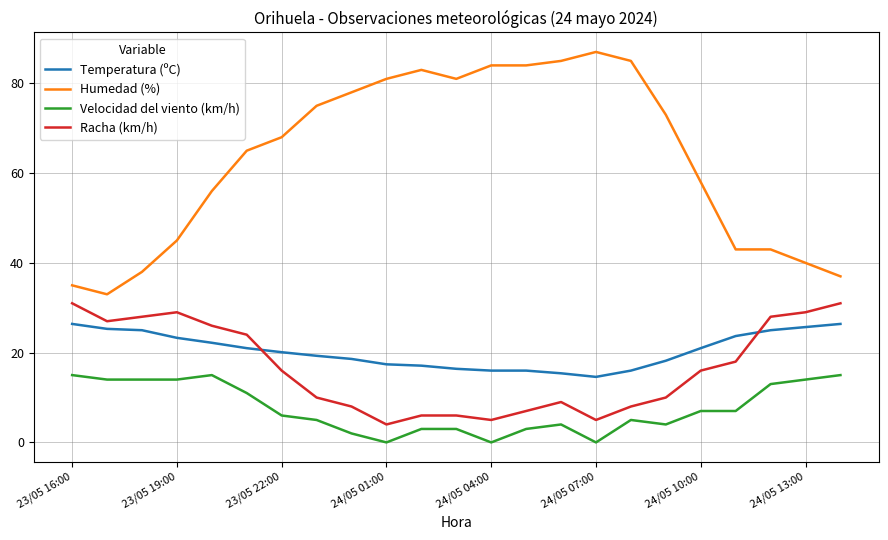

At how many categories does at least one series exceed 70?

11